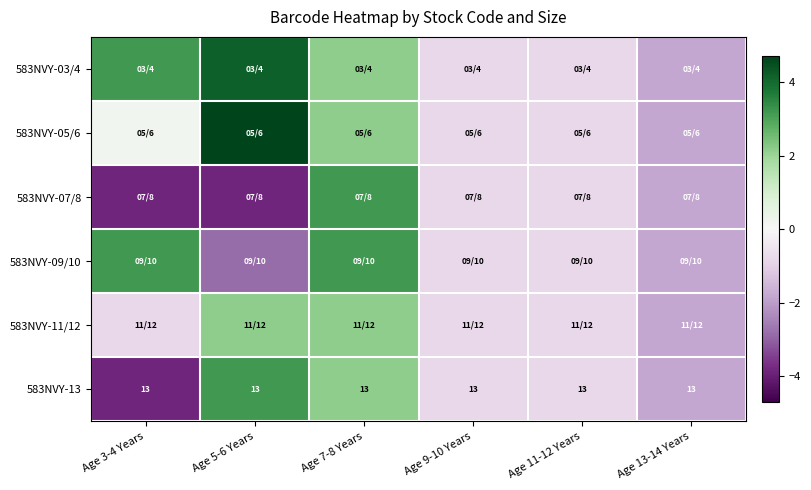

Between Age 9-10 Years and Age 13-14 Years, which series saw the biggest shift?

583NVY-03/4